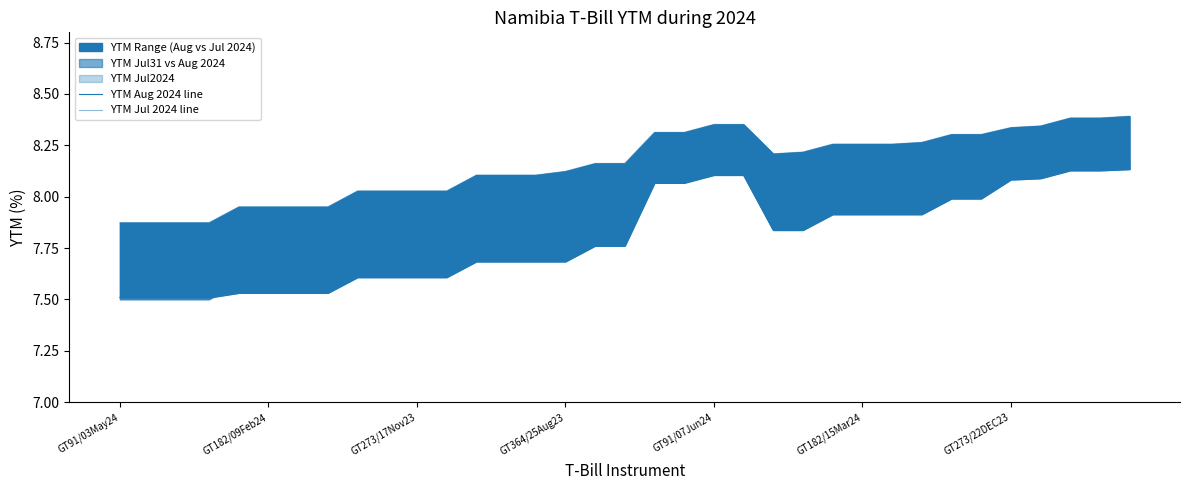

How many interior local valleys does the YTM Jul 2024 line series have?

1